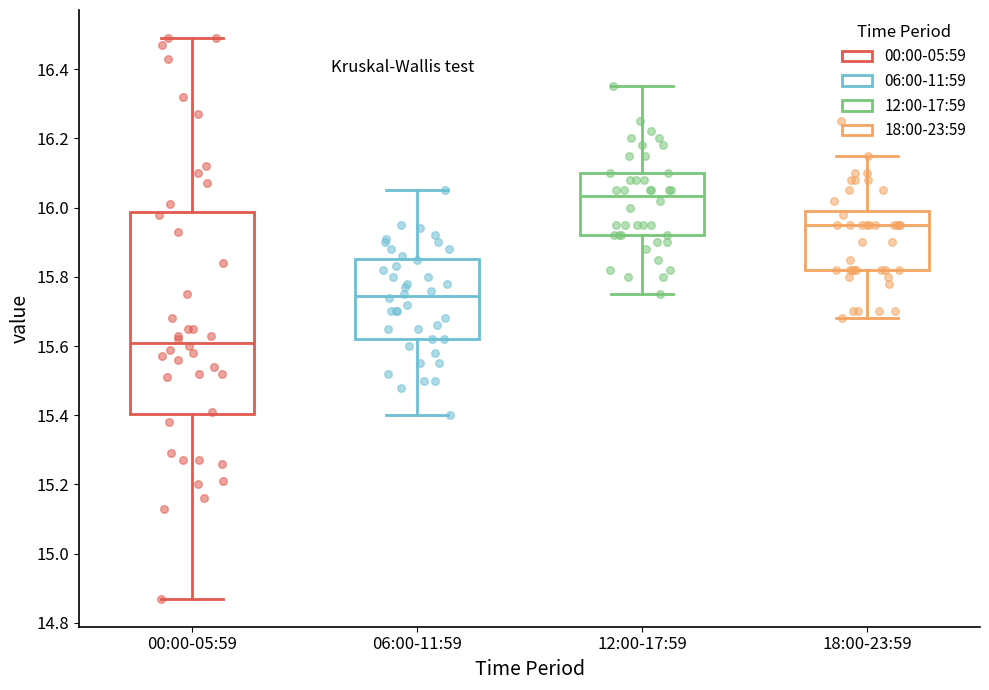

Reading left to right, read every box against the y-axis: the position of its median line, the range the box covers, and the ends of its whiskers. The values are not printed on the chart, so give them approximately, as read against the axis.

00:00-05:59: median 15.62, box 15.40 to 15.98, whiskers 14.88 to 16.50
06:00-11:59: median 15.74, box 15.62 to 15.86, whiskers 15.40 to 16.06
12:00-17:59: median 16.04, box 15.92 to 16.10, whiskers 15.76 to 16.36
18:00-23:59: median 15.96, box 15.82 to 16.00, whiskers 15.68 to 16.16